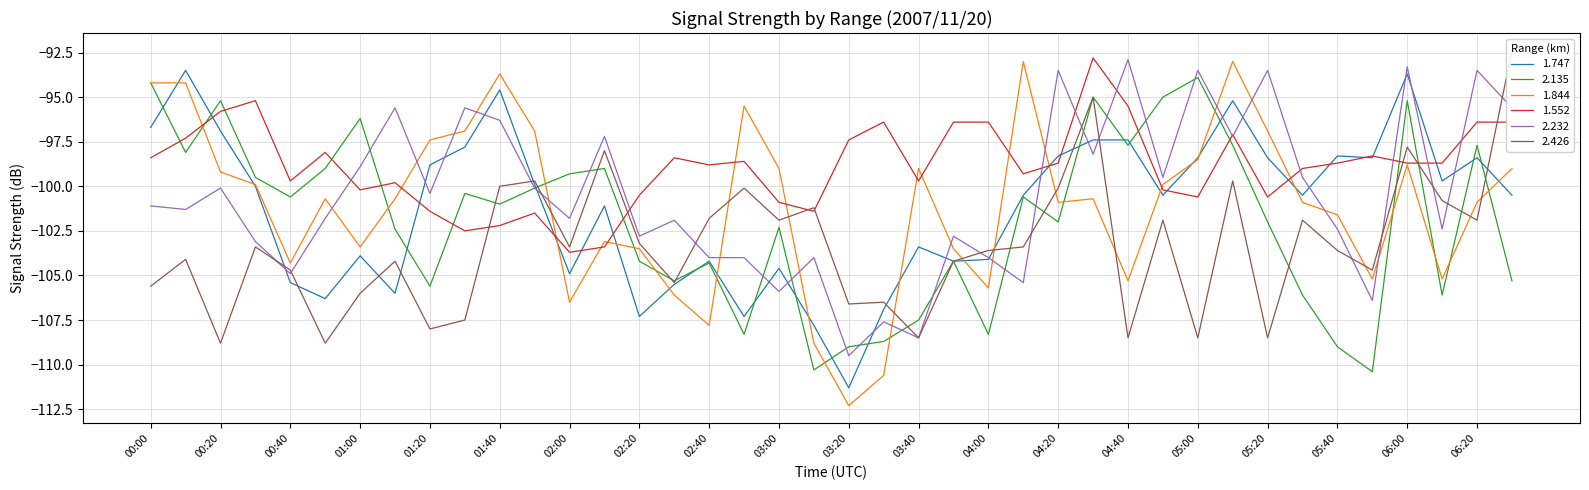

Between 00:00 and 01:00, which series saw the biggest shift?

1.844